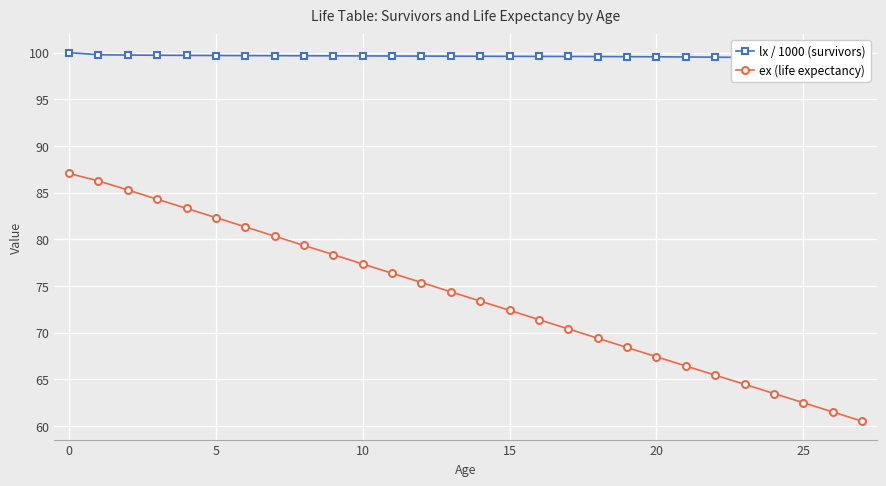

True or false: ex (life expectancy) has more than 1 interior local peaks.

False